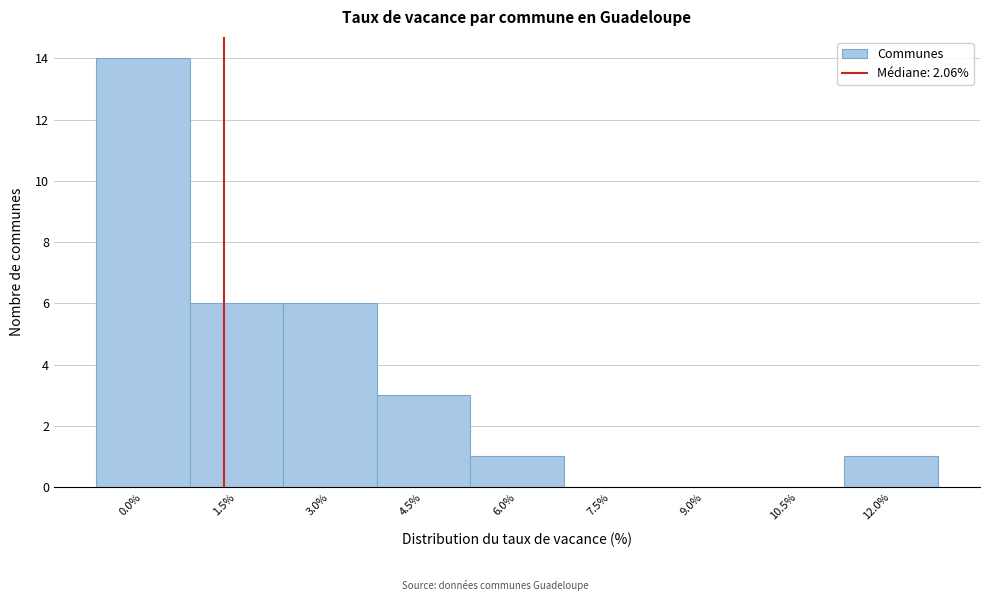

Reading left to right, what are all the values shown in this chart?

0.0%=14	1.5%=6	3.0%=6	4.5%=3	6.0%=1	7.5%=0	9.0%=0	10.5%=0	12.0%=1